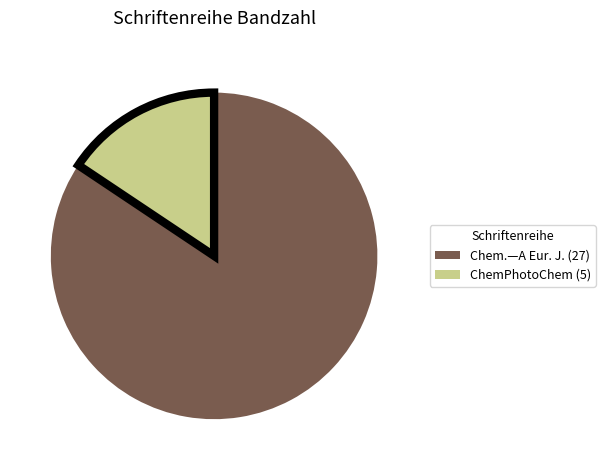

Do ChemPhotoChem (5) and Chem.—A Eur. J. (27) together represent more than half of the pie?

Yes